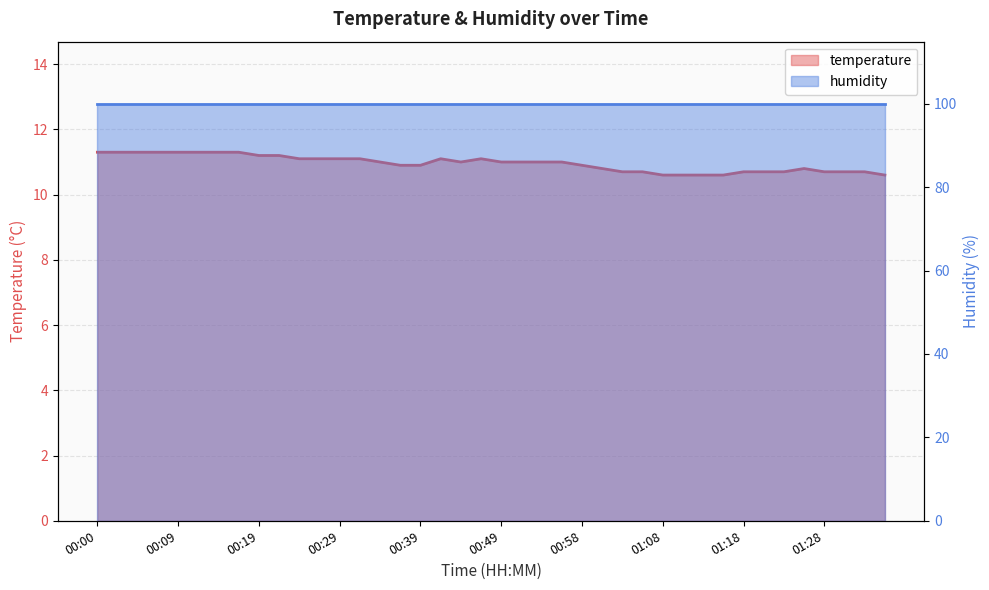

What is the minimum value shown in the chart?

10.6